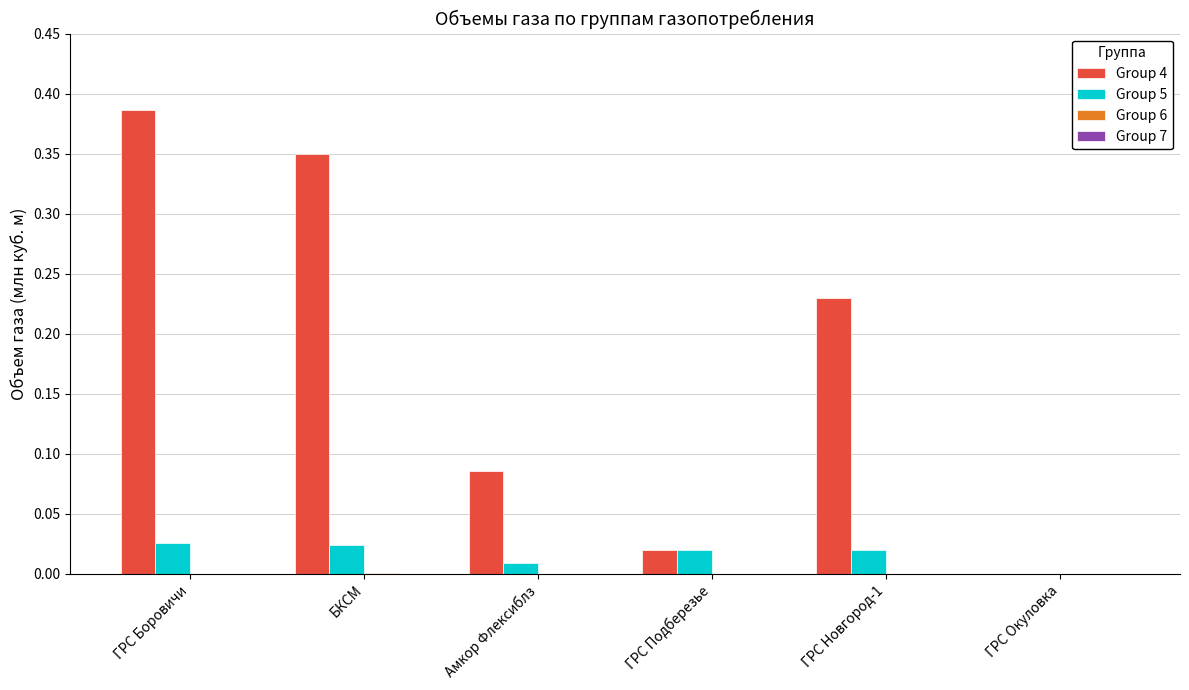

Does the chart contain stacked bars?

No